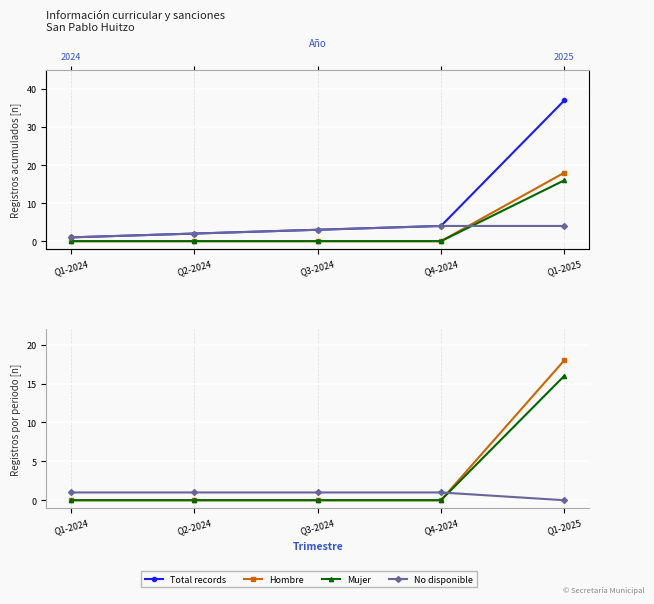

Reading left to right, what are all the values shown in this chart?

Total records: Q1-2024=1	Q2-2024=2	Q3-2024=3	Q4-2024=4	Q1-2025=37
Hombre: Q1-2024=0	Q2-2024=0	Q3-2024=0	Q4-2024=0	Q1-2025=18
Mujer: Q1-2024=0	Q2-2024=0	Q3-2024=0	Q4-2024=0	Q1-2025=16
No disponible: Q1-2024=1	Q2-2024=1	Q3-2024=1	Q4-2024=1	Q1-2025=0